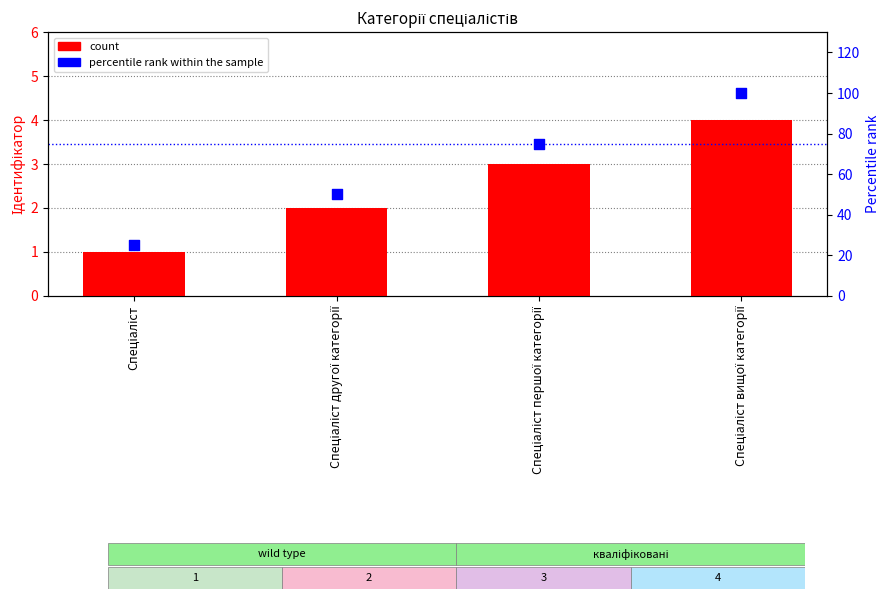

Is the value of count at Спеціаліст вищої категорії greater than the value of percentile rank within the sample at Спеціаліст вищої категорії?

No